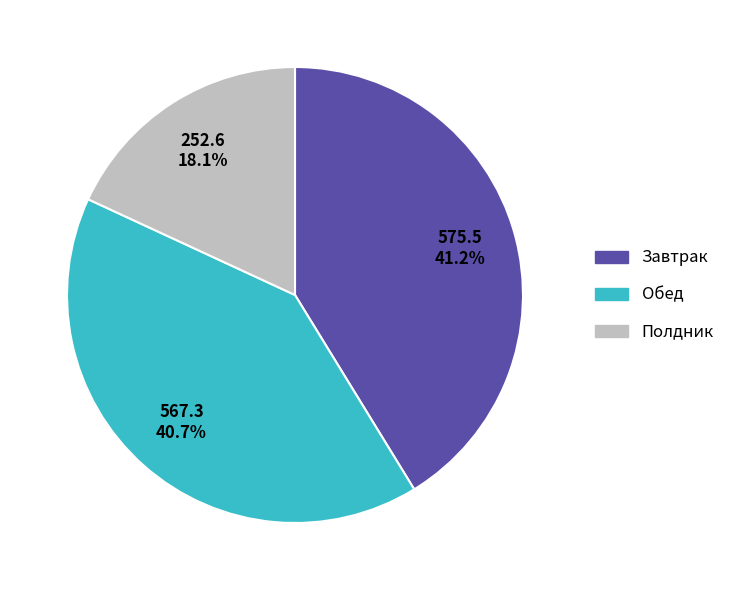

Is there any slice that represents more than half of the pie?

No